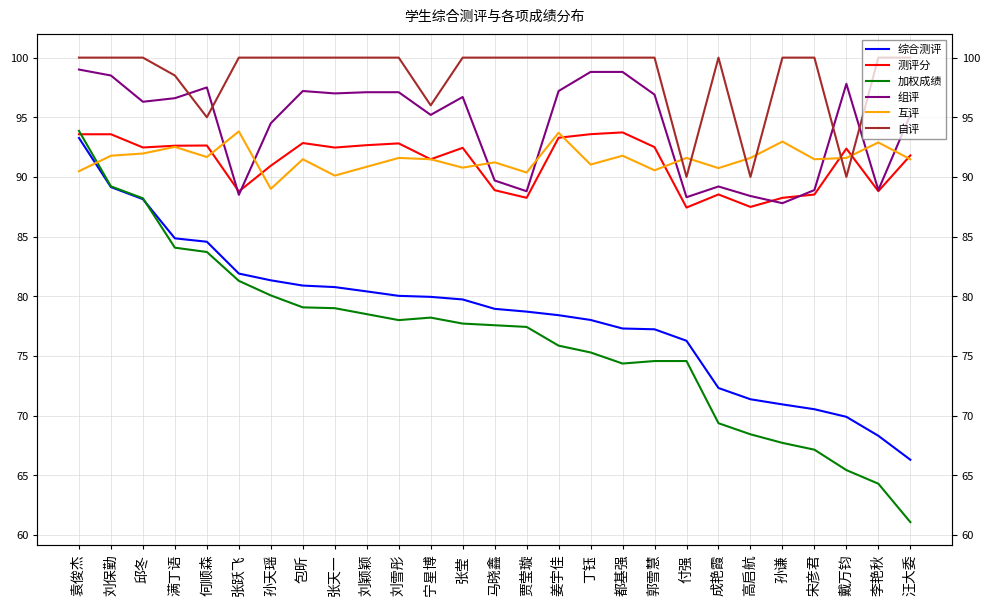

What is the difference between the highest and lowest values at 满丁语?

14.4